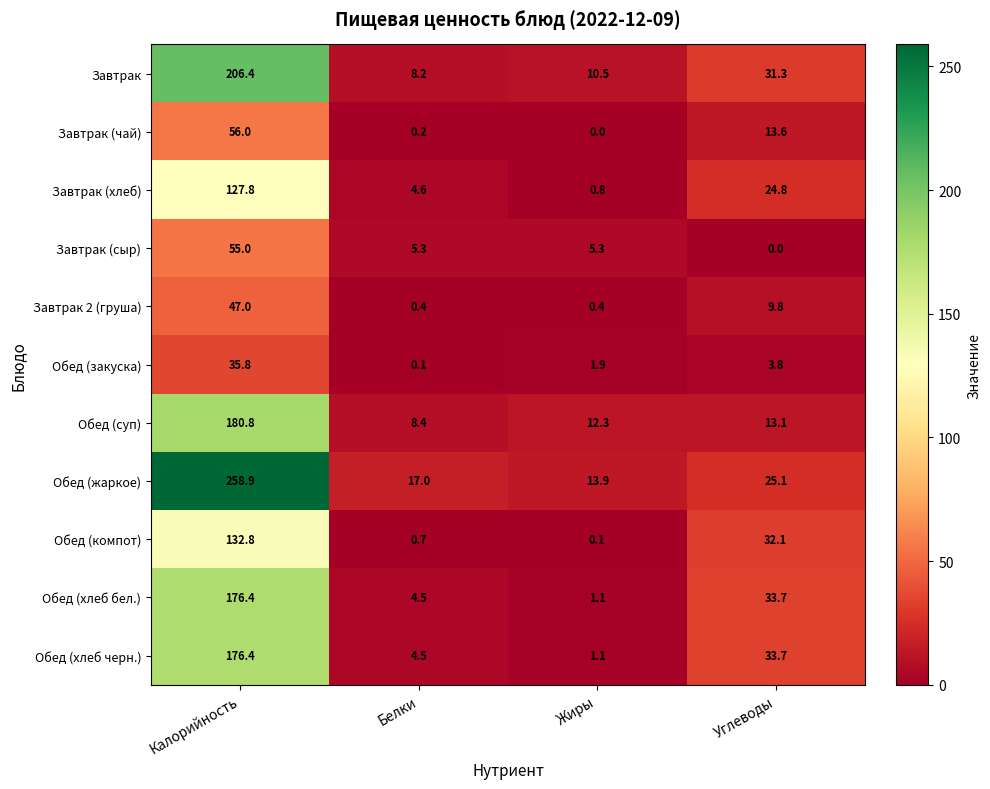

What is the sum of all Завтрак (чай) values?

69.8